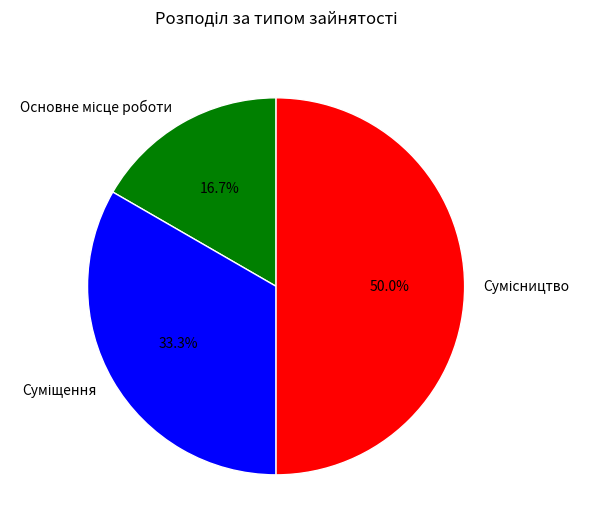

How many segments does this pie chart have?

3